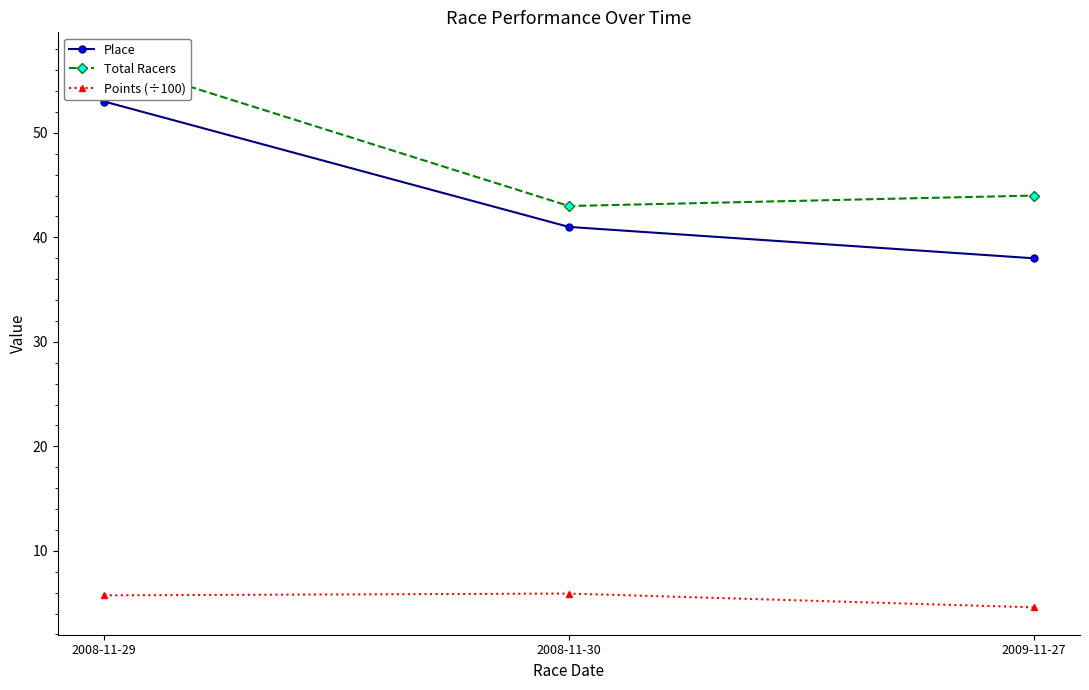

What is the average value of the Points (÷100) series?

5.4